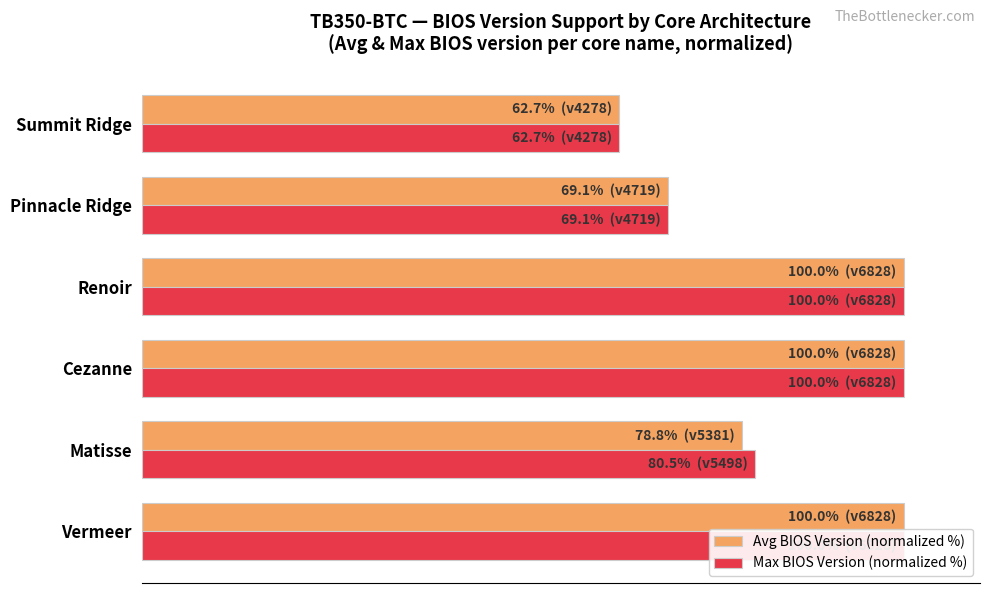

True or false: Avg BIOS Version (normalized %) has a value of 20.5 at Renoir.

False